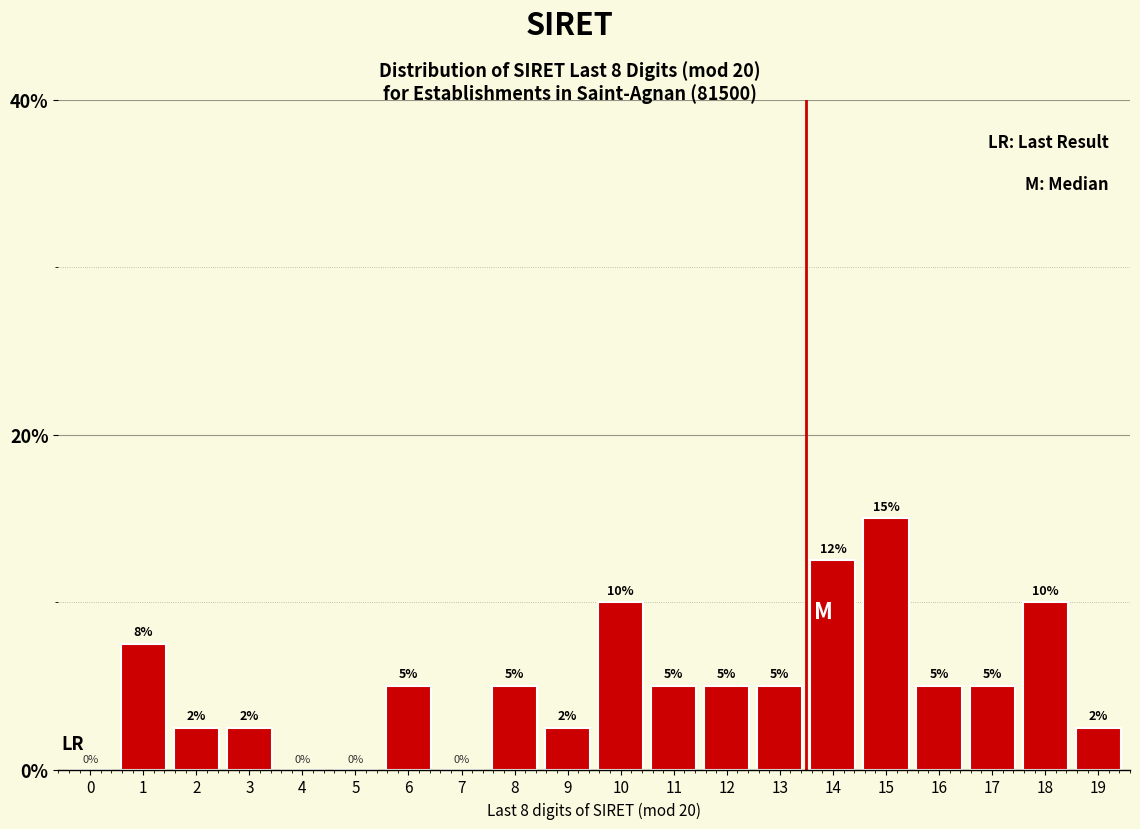

What is the change in value from 7 to 16?

+5.0